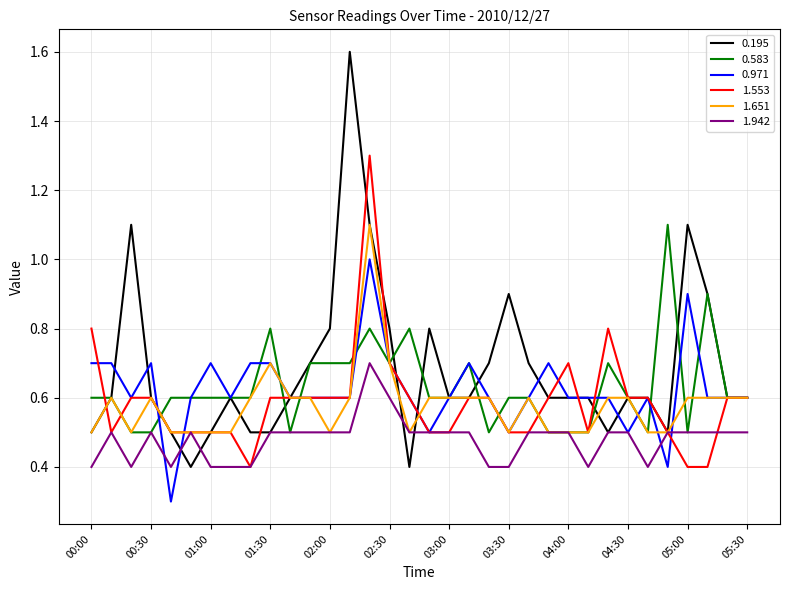

True or false: 1.651 has more than 0 interior local peaks.

True